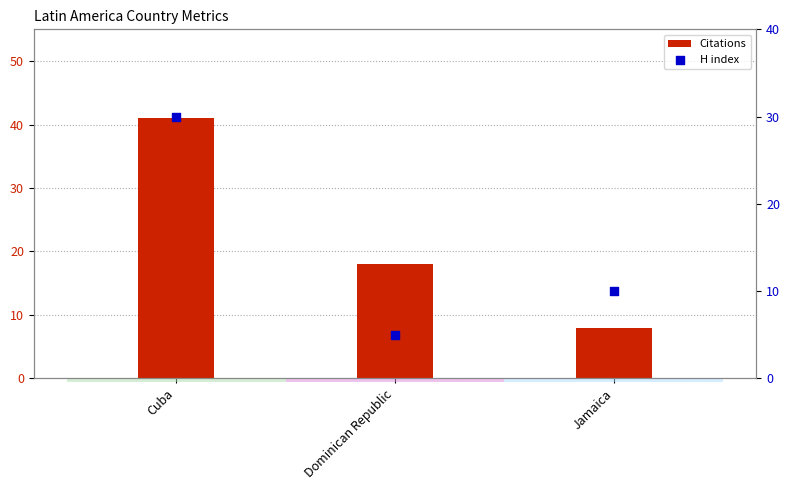

What are all the series names shown in the legend?

Citations, H index